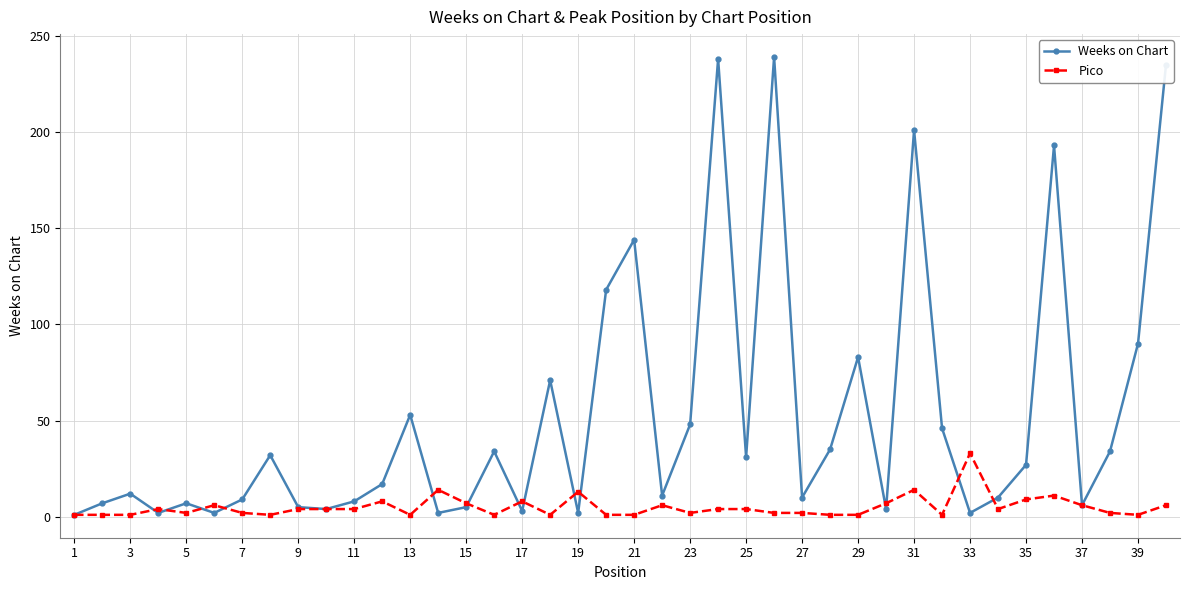

What is the sum of all Weeks on Chart values?

2081